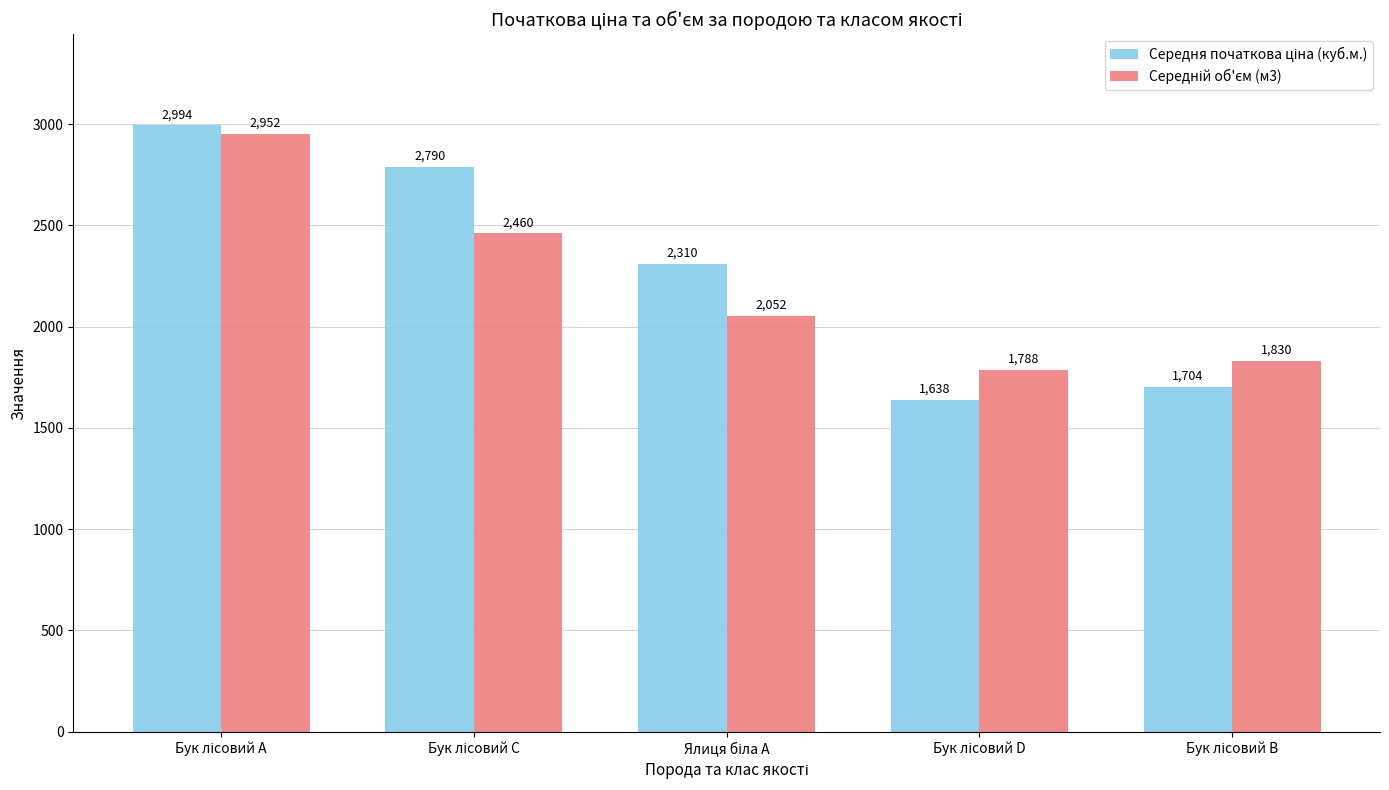

What is the smallest value displayed?

1638